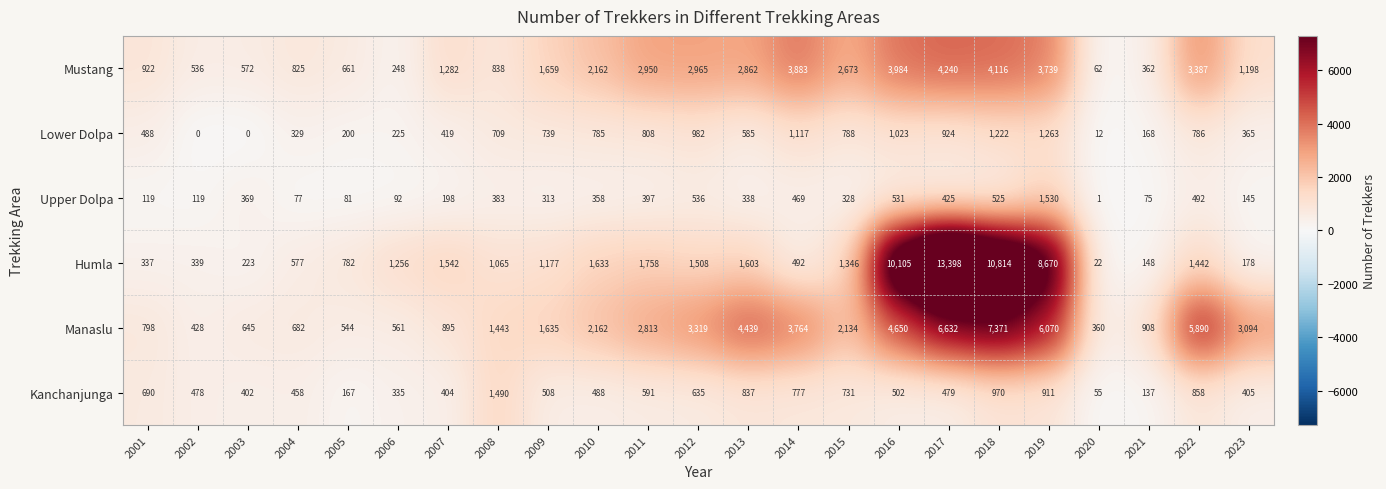

What is the total value across all series at 2012?

9945